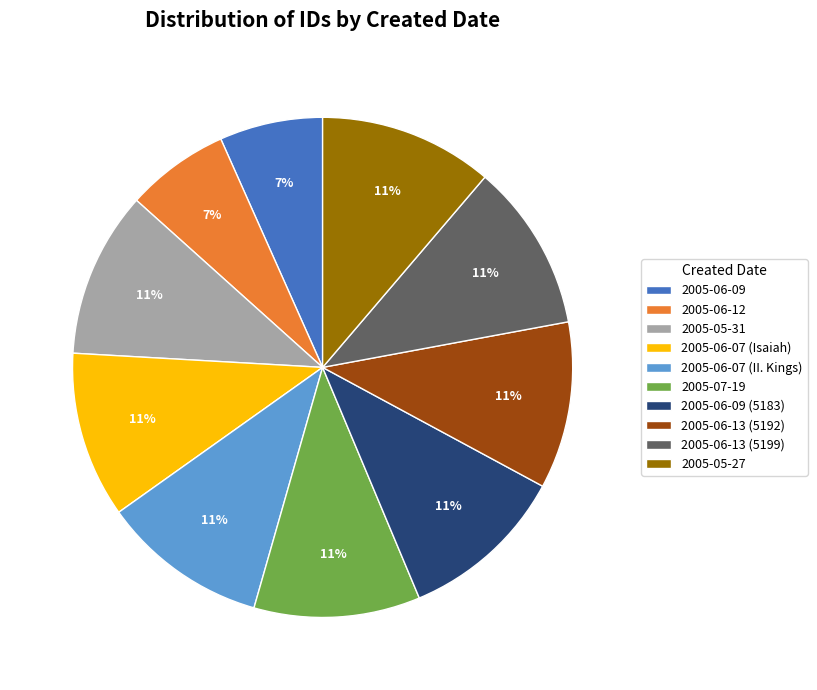

Combined, do 2005-05-31 and 2005-07-19 account for over 50%?

No